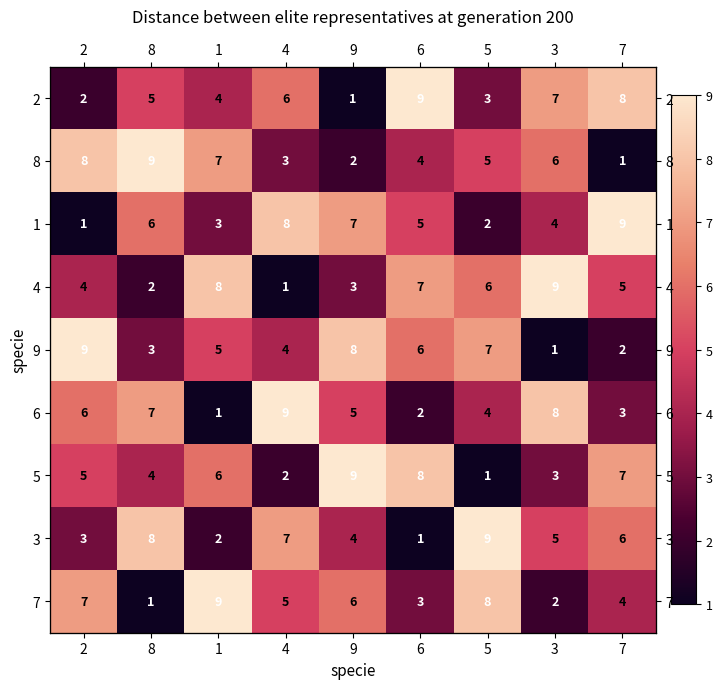

What is the highest value of the 4 series?

9